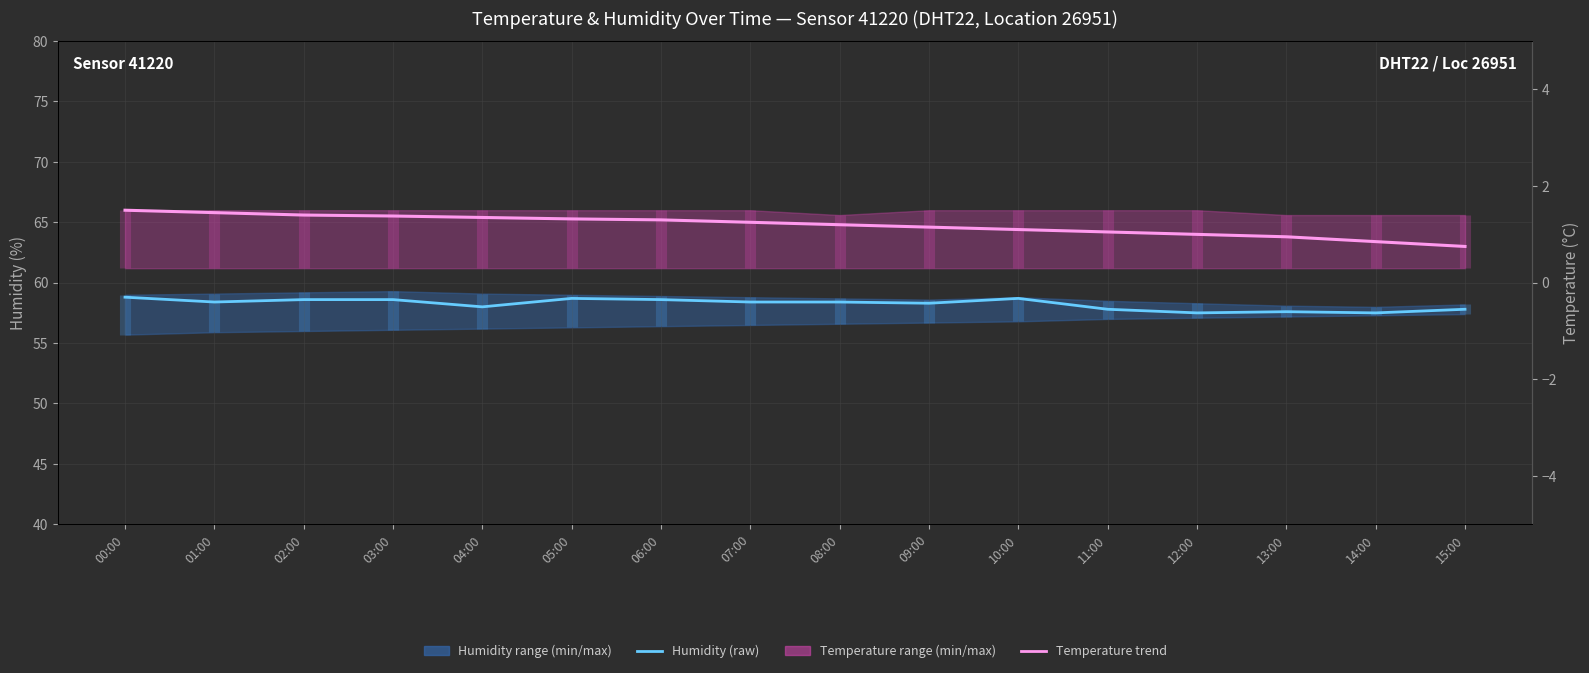

Between 04:00 and 08:00, which is larger?

08:00